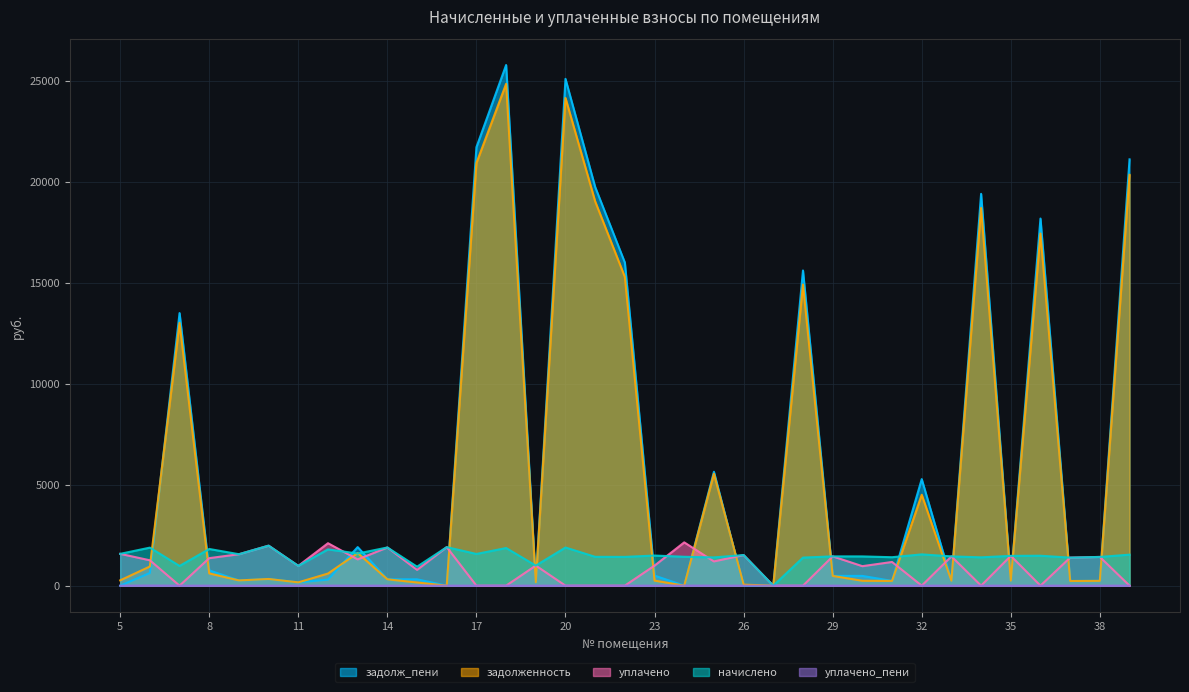

Reading left to right, list all the values displayed in this chart.

начислено: 5=1575.7	6=1883.5	7=975.6	8=1816.1	9=1557.5	10=1981.1	11=980.1	12=1796.7	13=1591.3	14=1890.5	15=939.4	16=1907.7	17=1569.4	18=1863.5	19=994.4	20=1888.9	21=1427.8	22=1424.6	23=1491.4	24=1430.7	25=1398.9	26=1515.9	27=0.0	28=1389.7	29=1450.1	30=1448.2	31=1408.7	32=1548.7	33=1449.8	34=1402.4	35=1475.5	36=1481.9	37=1387.7	38=1422.7	39=1535.3
задолженность: 5=262.6	6=947.8	7=13010.2	8=605.4	9=259.6	10=330.2	11=163.3	12=600.0	13=1614.6	14=315.0	15=156.6	16=0.0	17=20928.4	18=24850.7	19=165.7	20=24151.5	21=19027.4	22=15287.7	23=249.4	24=0.0	25=5540.4	26=50.0	27=0.0	28=14912.3	29=483.4	30=241.4	31=234.8	32=4502.2	33=241.6	34=18701.6	35=245.9	36=17438.2	37=231.3	38=237.1	39=20342.7
уплачено: 5=1575.7	6=1256.0	7=0.0	8=1362.9	9=1557.5	10=1981.1	11=980.1	12=2102.7	13=1300.0	14=1890.5	15=782.8	16=1908.0	17=0.0	18=0.0	19=994.4	20=0.0	21=0.0	22=0.0	23=993.5	24=2144.7	25=1200.0	26=1515.8	27=0.0	28=0.0	29=1450.1	30=965.4	31=1173.5	32=0.0	33=1449.8	34=0.0	35=1475.5	36=0.0	37=1389.5	38=1422.7	39=0.0
задолж_пени: 5=0.0	6=627.5	7=13498.0	8=755.9	9=259.6	10=330.2	11=163.3	12=299.4	13=1910.2	14=315.1	15=313.1	16=0.0	17=21713.1	18=25782.4	19=165.7	20=25096.0	21=19741.3	22=16000.0	23=498.2	24=1.9	25=5639.8	26=0.1	27=0.0	28=15607.2	29=483.4	30=482.7	31=234.8	32=5276.5	33=241.6	34=19402.8	35=245.9	36=18179.2	37=229.6	38=237.1	39=21110.3
уплачено_пени: 5=0.0	6=6.1	7=0.0	8=0.0	9=0.0	10=0.0	11=0.0	12=1.8	13=0.0	14=0.0	15=0.0	16=0.0	17=0.0	18=0.0	19=0.0	20=0.0	21=0.0	22=0.0	23=0.0	24=2.9	25=0.0	26=0.0	27=0.0	28=0.0	29=0.0	30=0.0	31=0.0	32=0.0	33=0.0	34=0.0	35=0.0	36=0.0	37=0.0	38=0.0	39=0.0